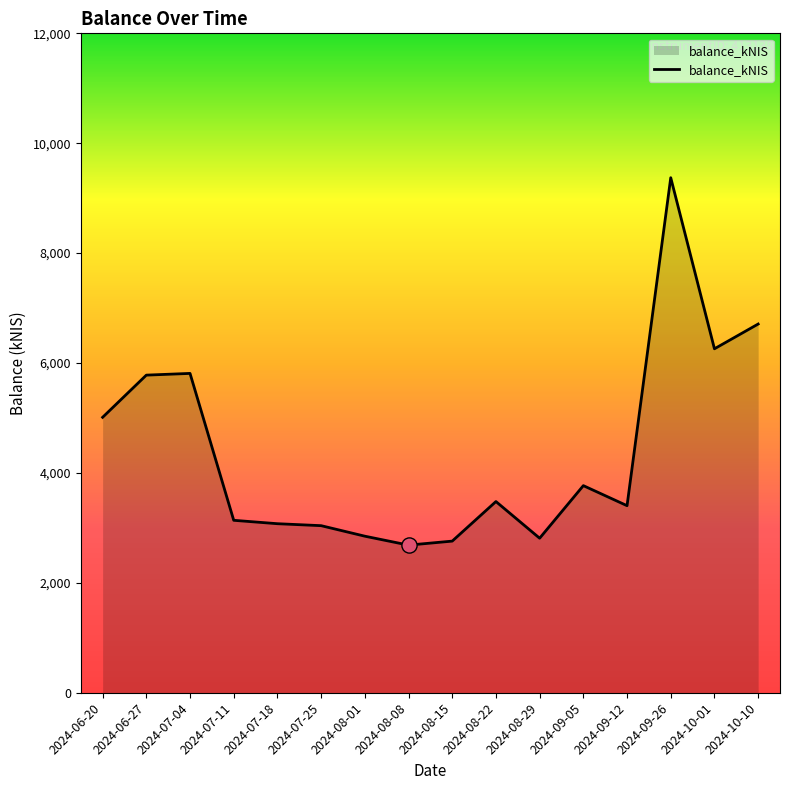

Between 2024-07-18 and 2024-06-20, which is larger?

2024-06-20